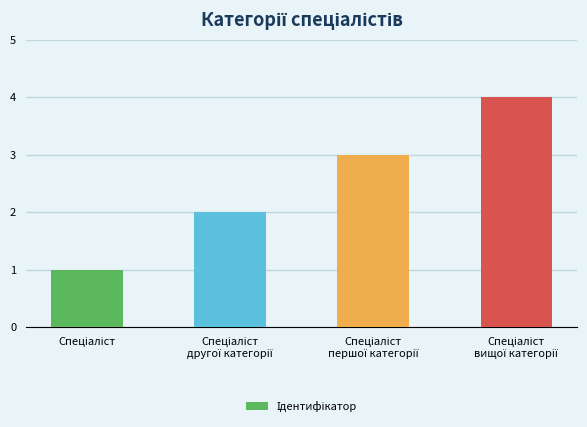

What is the sum of all values?

10